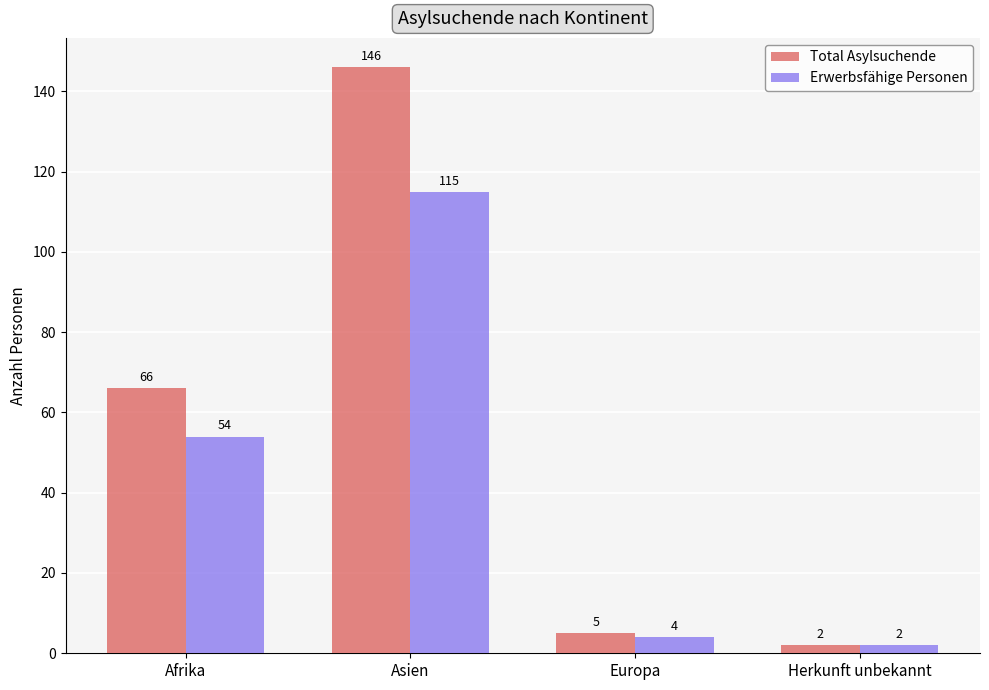

Rank the series by their maximum value, from highest to lowest.

Total Asylsuchende, Erwerbsfähige Personen